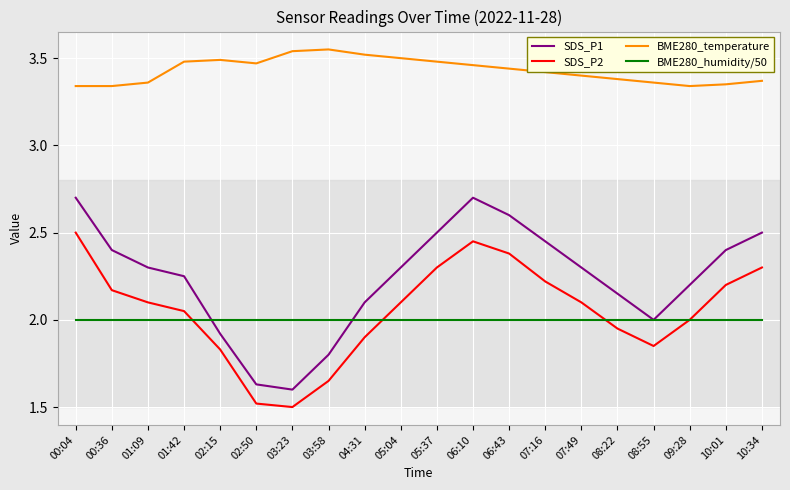

At 04:31, list the series in order from smallest to largest.

SDS_P2, BME280_humidity/50, SDS_P1, BME280_temperature